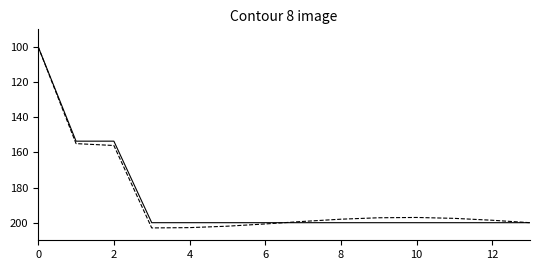

What is the maximum value shown in the chart?

203.0